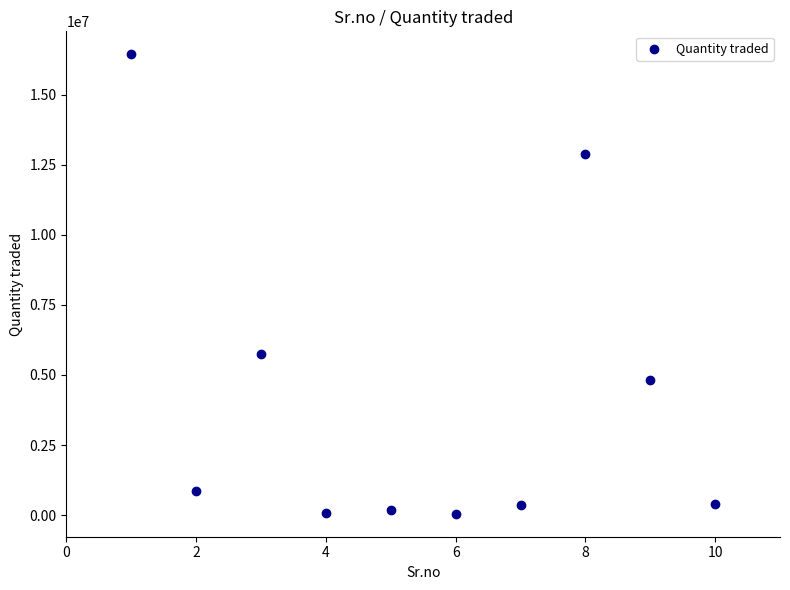

What Y value in the scatter plot is closest to 8248500?

5755000